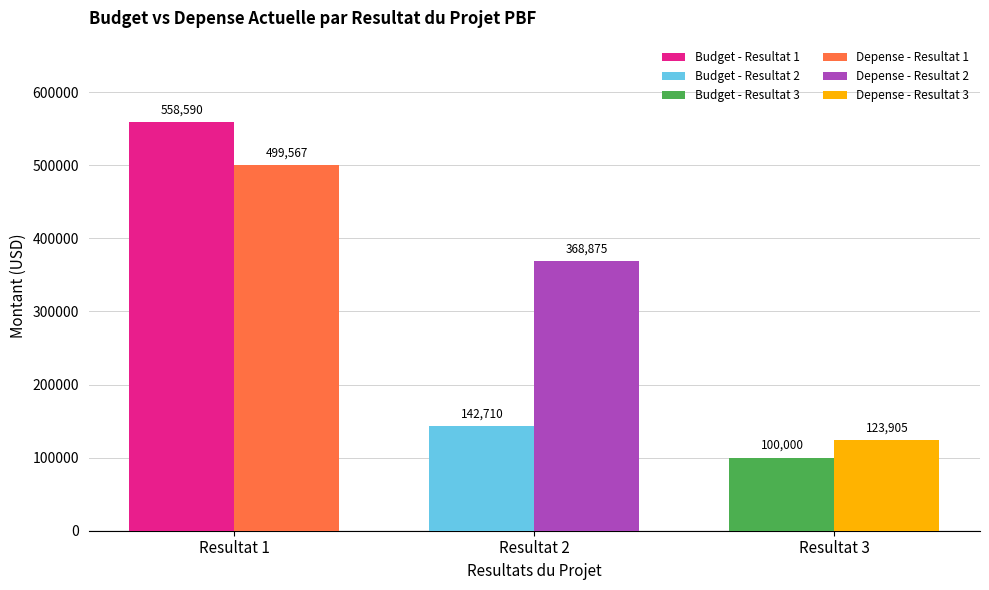

At which category is the sum across all series the highest?

Resultat 1